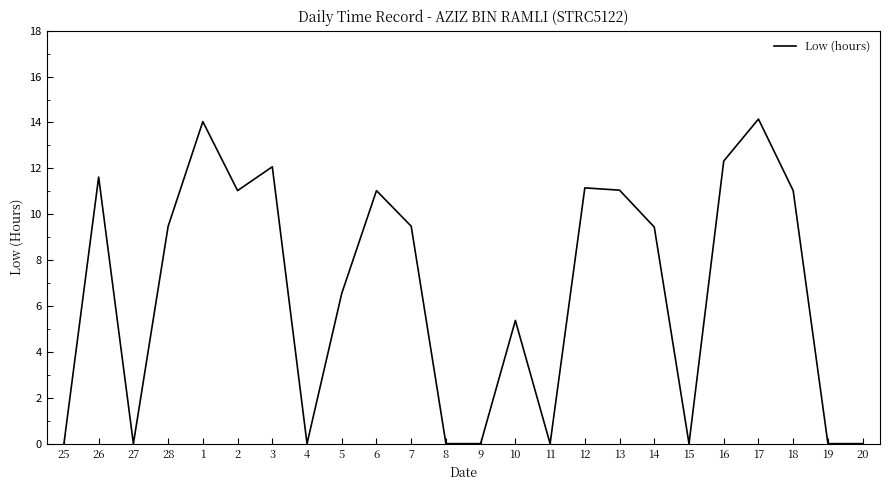

Where does the data first go above 9?

26